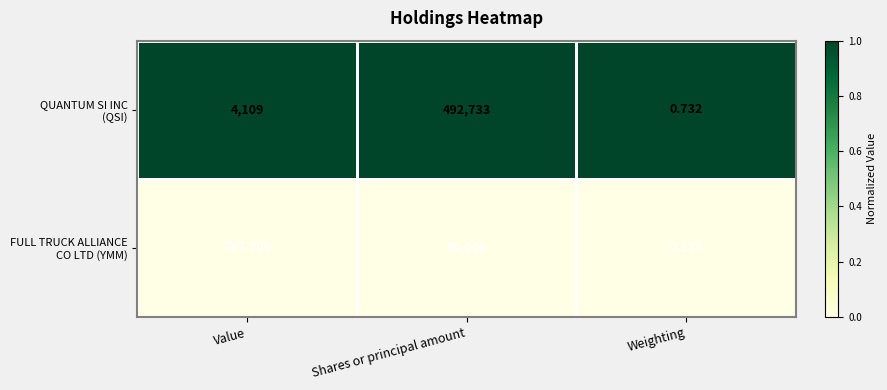

Which category has the lowest value across all series?

Weighting